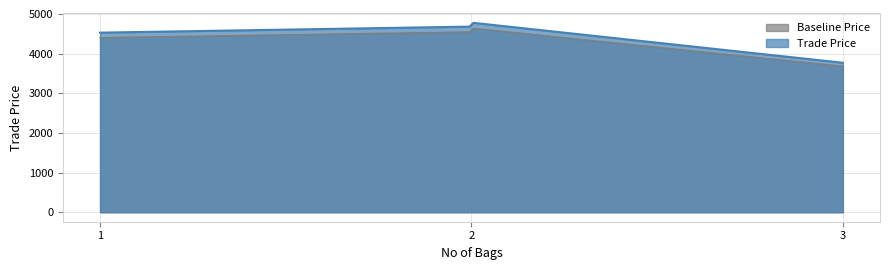

What is the difference between the highest and lowest values at 1?

126.5